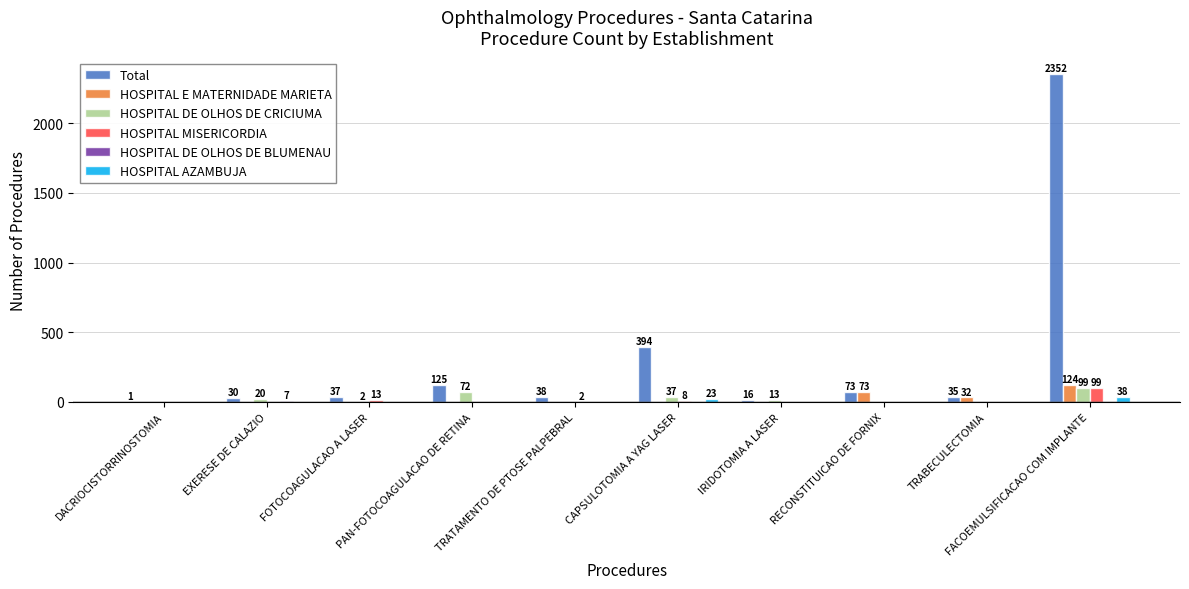

What is the maximum value shown in the chart?

2352